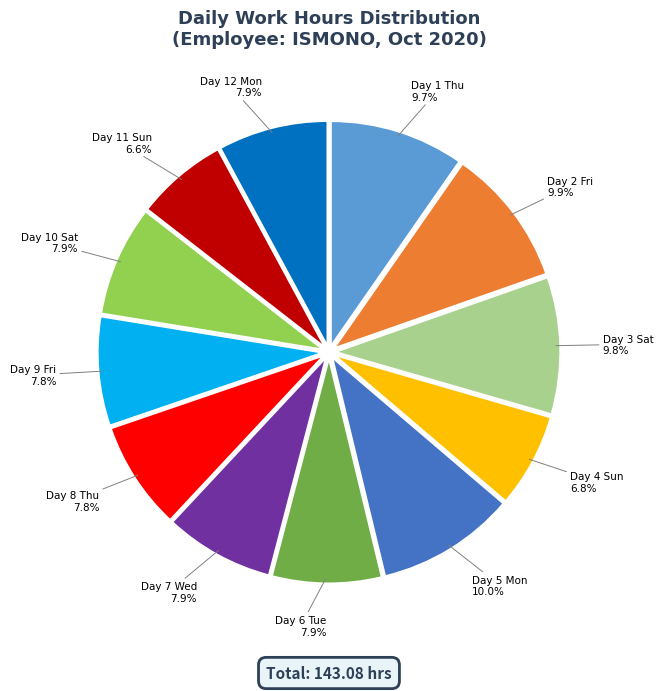

Approximately how many times larger is the value at Day 8 Thu compared to Day 5 Mon?

0.8